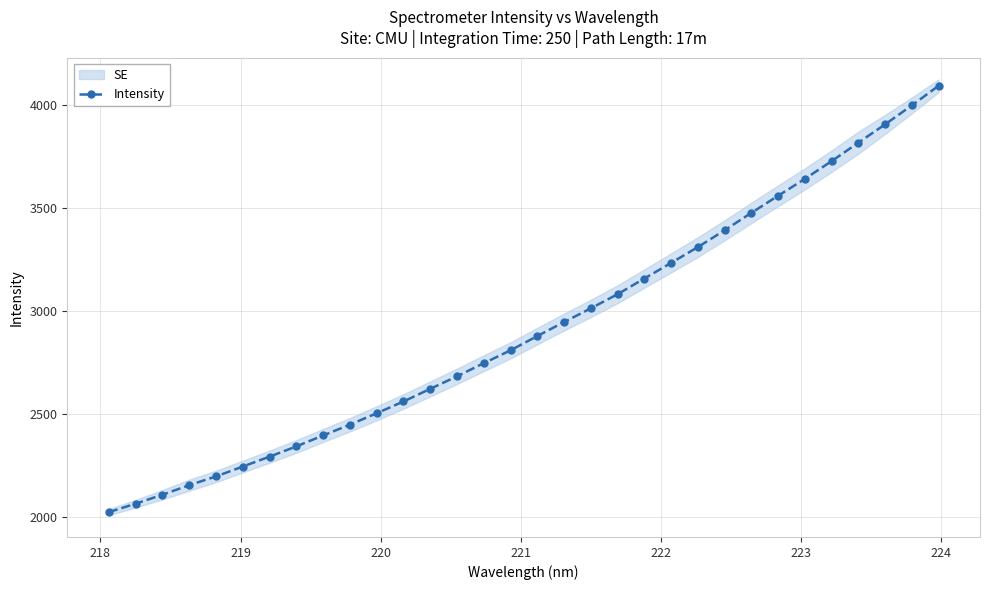

What is the maximum value shown in the chart?

4092.4